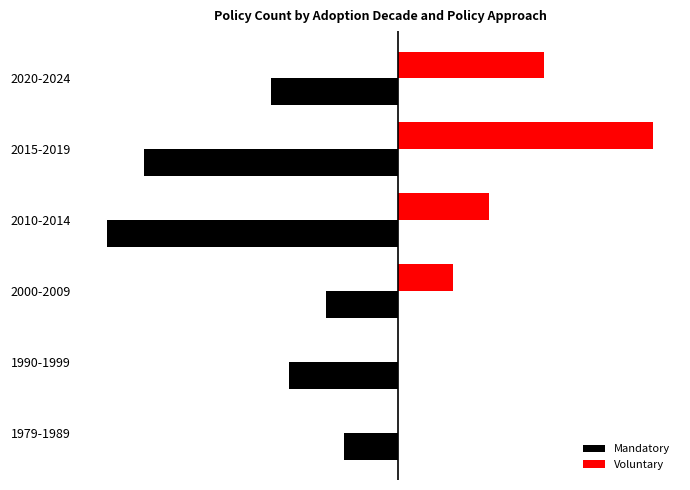

What are all the series names shown in the legend?

Mandatory, Voluntary